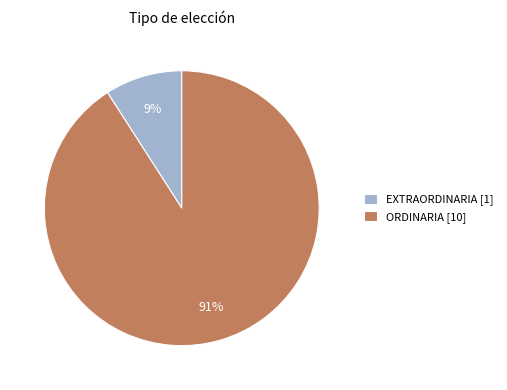

The ORDINARIA slice represents 91% of the pie. True or false?

True